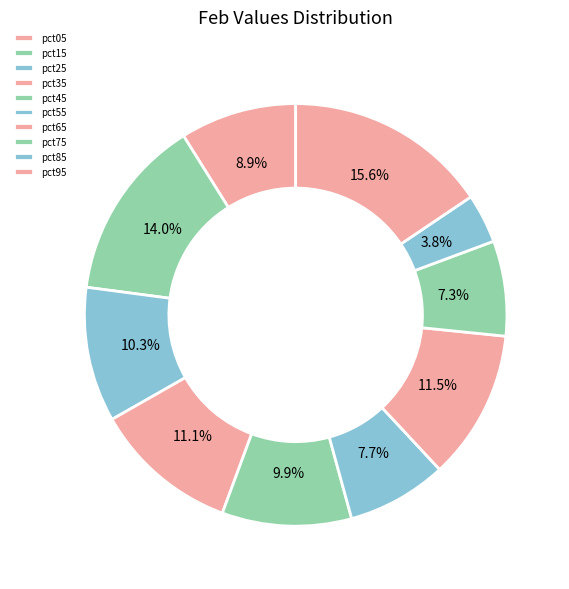

To the nearest percent, what is the difference between the pct55 and pct35 slice percentages?

3%